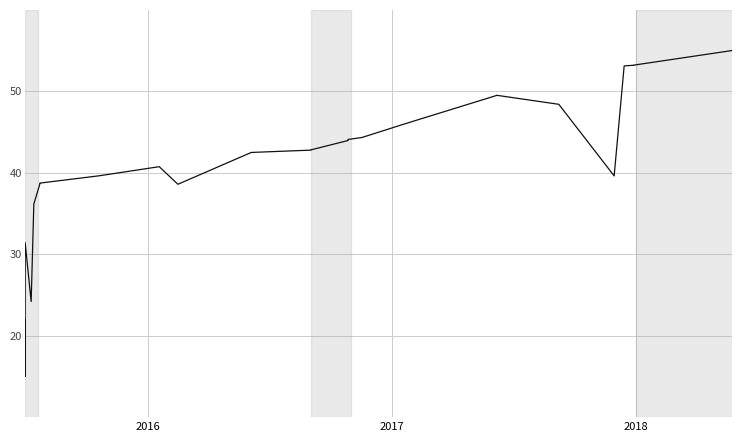

Reading left to right, extract all data points from this chart.

21.9	15.0	17.5	29.0	31.4	24.2	36.2	38.6	38.6	38.6	38.7	39.6	40.7	38.6	42.5	42.5	42.8	42.8	44.0	44.0	44.0	44.0	44.0	44.0	44.1	44.1	44.1	44.3	45.9	49.5	49.5	48.4	39.6	53.1	53.2	53.2	55.0